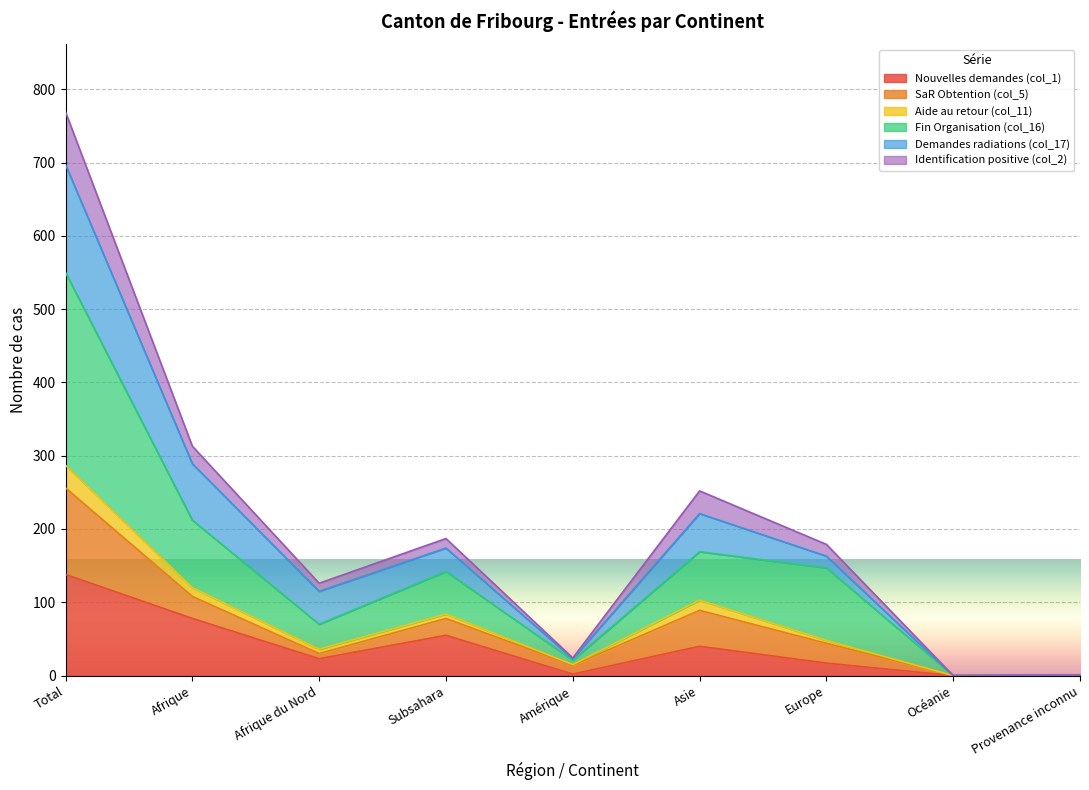

Is it true that Fin Organisation (col_16) equals 116 at Asie?

False